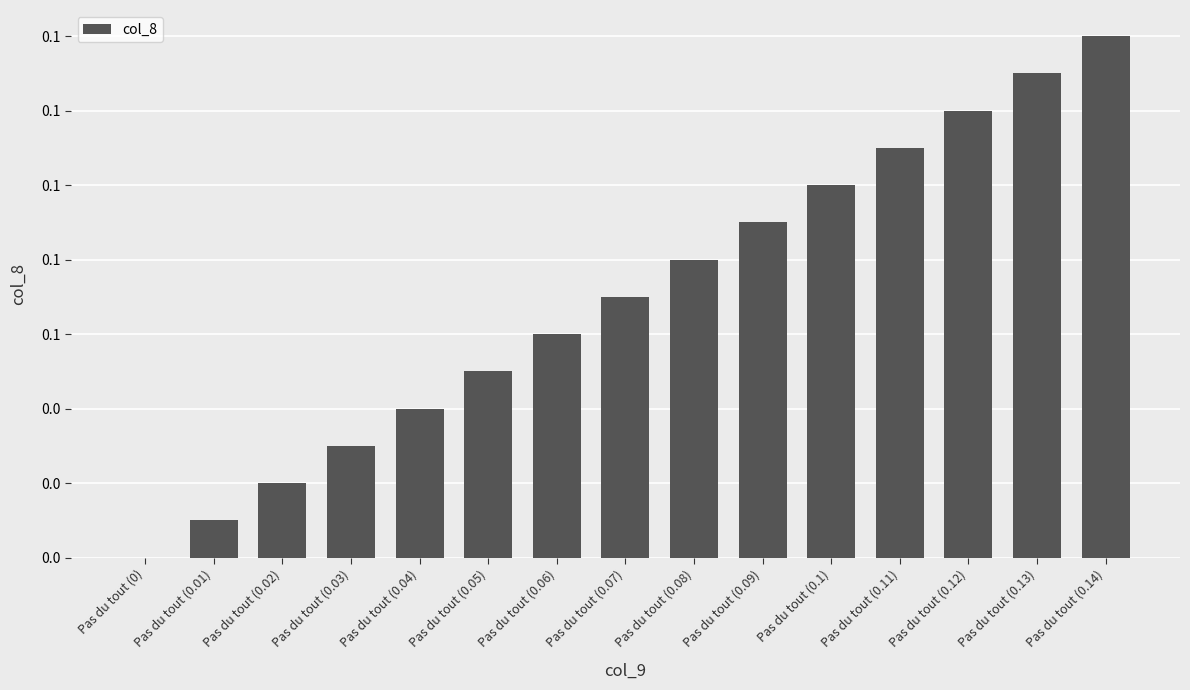

How many values exceed 0?

14